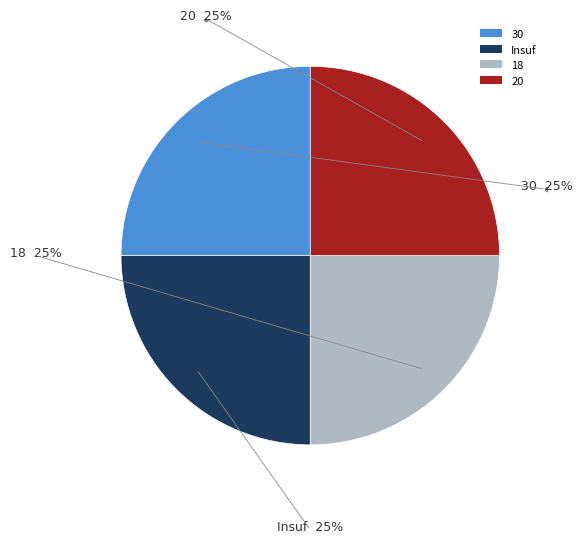

Is it true that 18 is 25% of the pie?

True